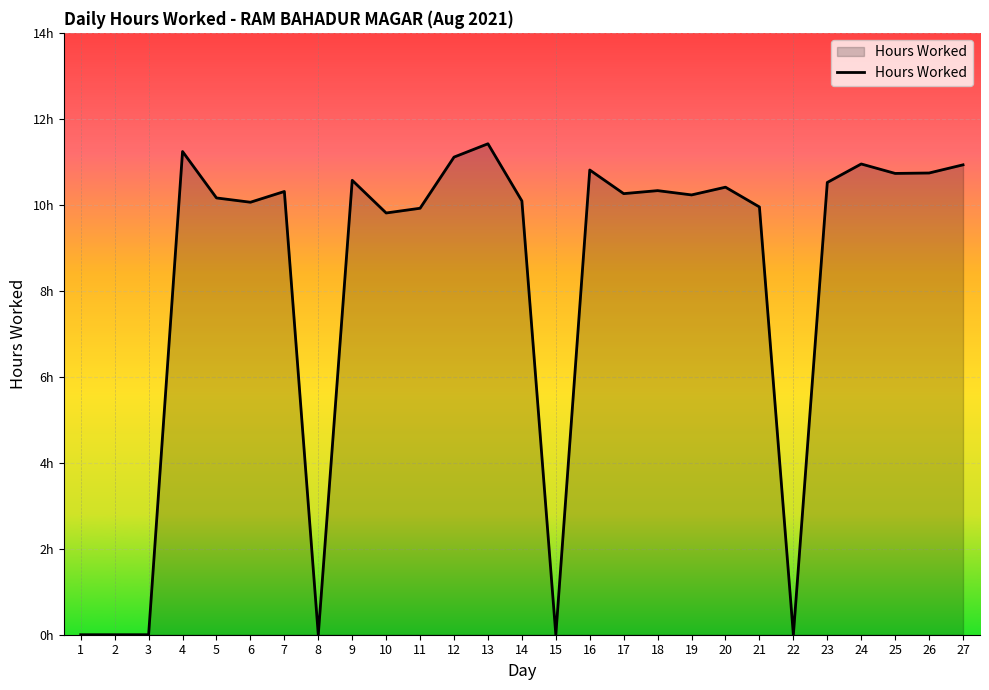

Does the chart have visible grid lines?

Yes